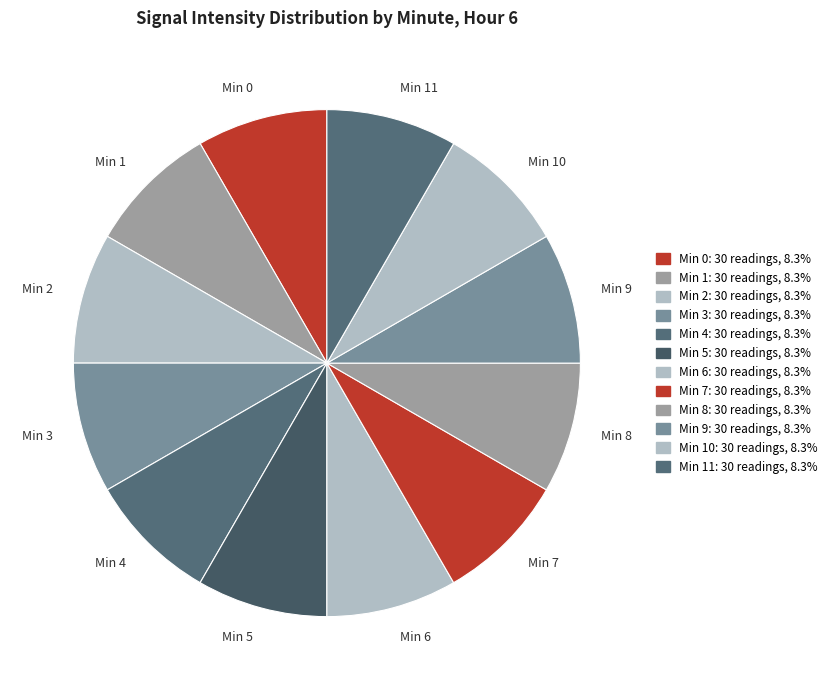

Is the sum of Min 1 and Min 9 greater than half?

No